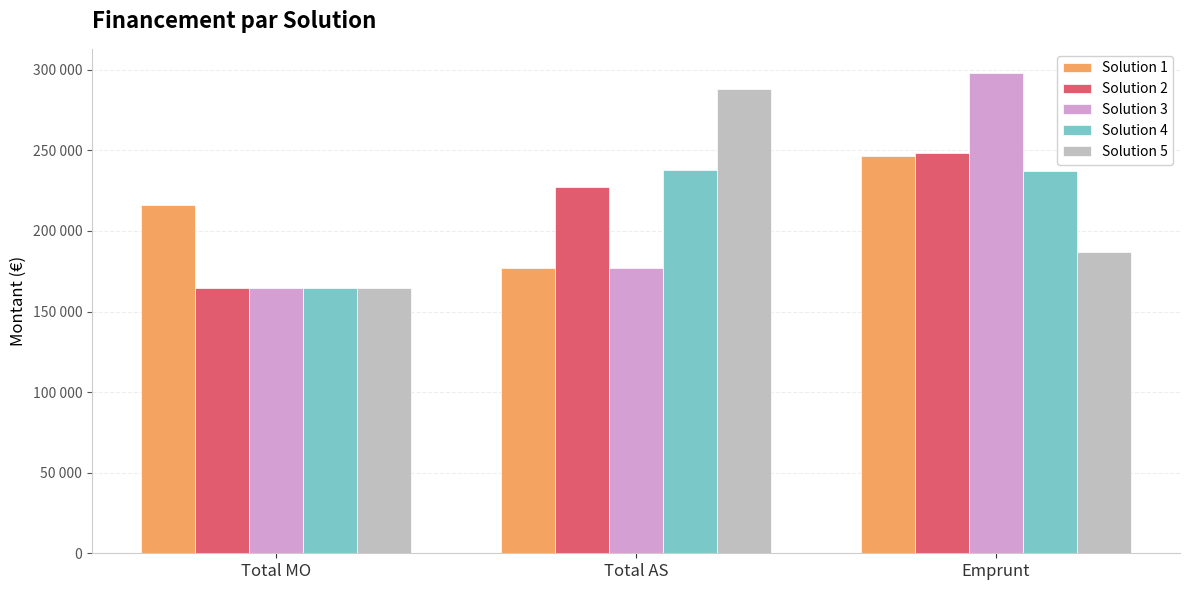

At which category is the sum across all series the highest?

Emprunt